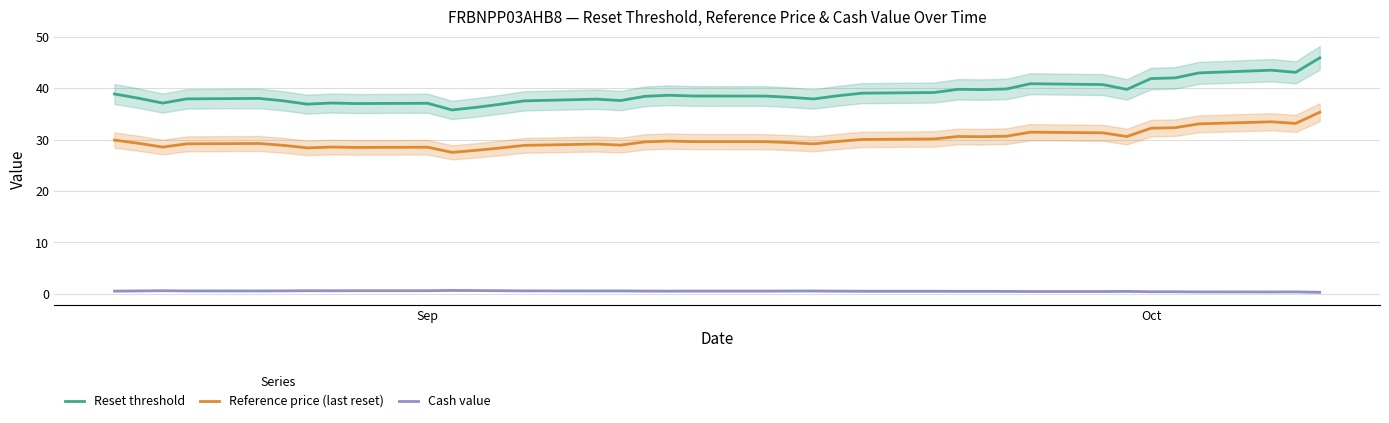

Reading left to right, transcribe all the data shown in this chart.

Reset threshold: 38.9	38.0	37.1	37.9	38.0	37.5	36.9	37.1	37.0	37.0	35.8	36.3	36.9	37.5	37.9	37.6	38.4	38.6	38.5	38.5	38.2	37.9	38.5	39.0	39.1	39.8	39.7	39.8	40.9	40.7	39.8	41.9	42.0	43.0	43.5	43.1	45.9
Reference price (last reset): 29.9	29.3	28.5	29.2	29.2	28.9	28.4	28.5	28.5	28.5	27.5	27.9	28.4	28.9	29.1	28.9	29.5	29.7	29.6	29.6	29.4	29.1	29.6	30.0	30.1	30.6	30.6	30.6	31.4	31.3	30.6	32.2	32.3	33.0	33.5	33.1	35.3
Cash value: 0.5	0.5	0.6	0.5	0.5	0.6	0.6	0.6	0.6	0.6	0.6	0.6	0.6	0.6	0.5	0.5	0.5	0.5	0.5	0.5	0.5	0.5	0.5	0.5	0.5	0.5	0.5	0.5	0.4	0.4	0.5	0.4	0.4	0.3	0.3	0.3	0.3